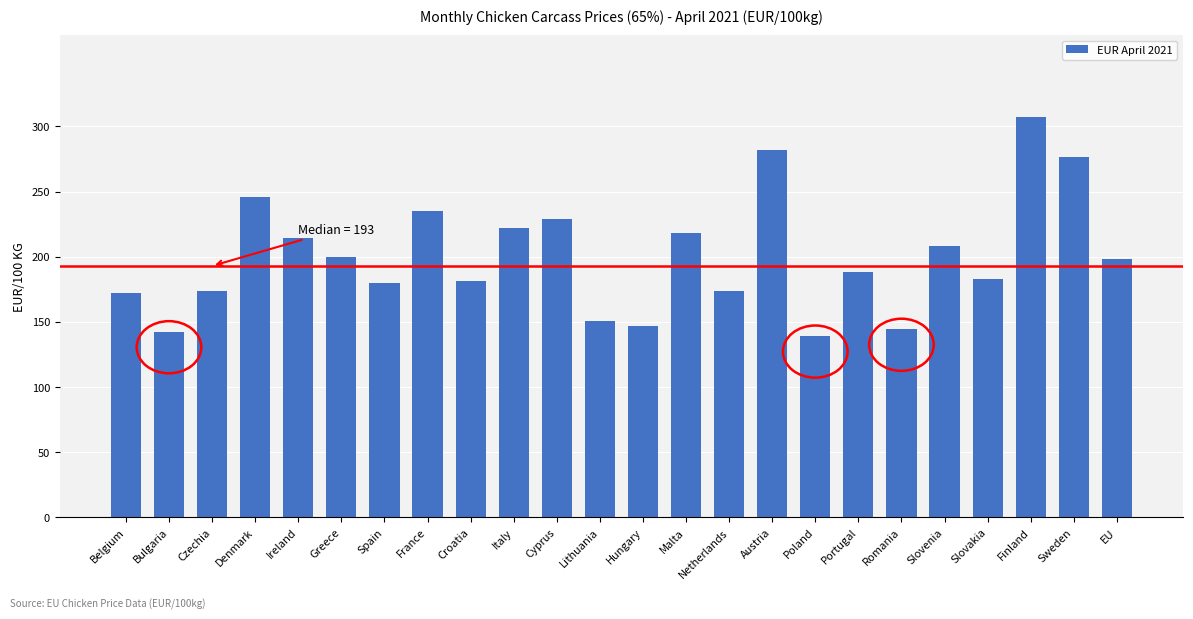

What is the label of the 19th bar from the right?

Greece